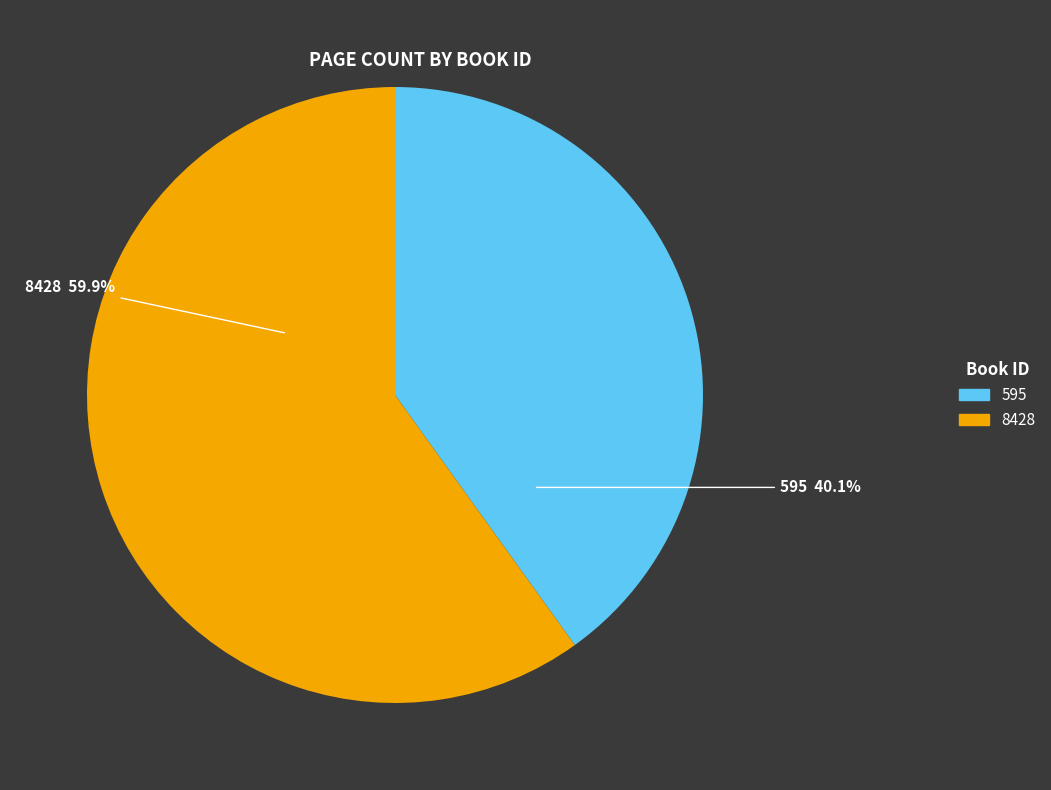

Is there any slice that represents more than half of the pie?

Yes